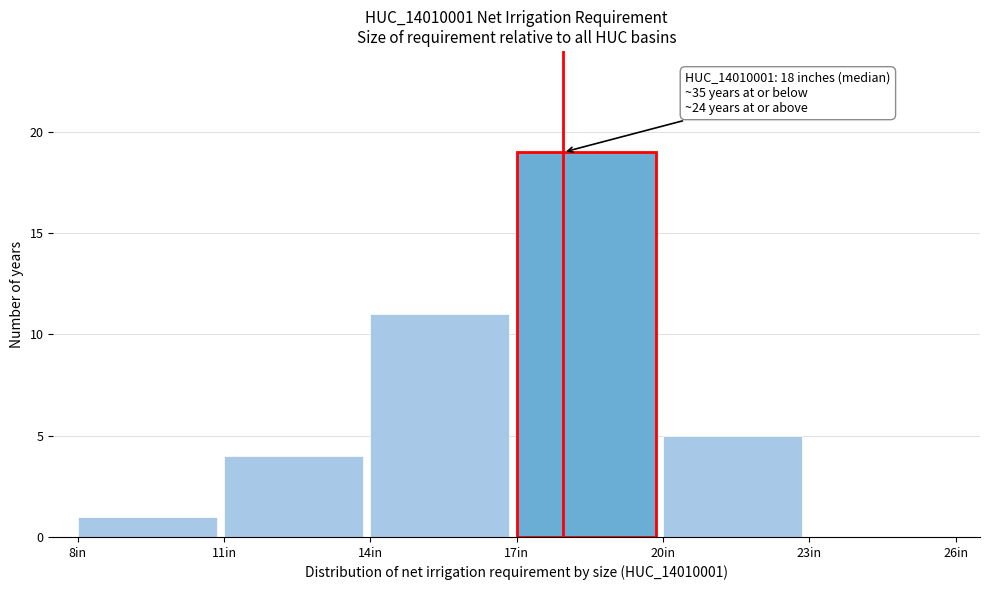

Which range on the x-axis has the tallest bar?

17 to 20